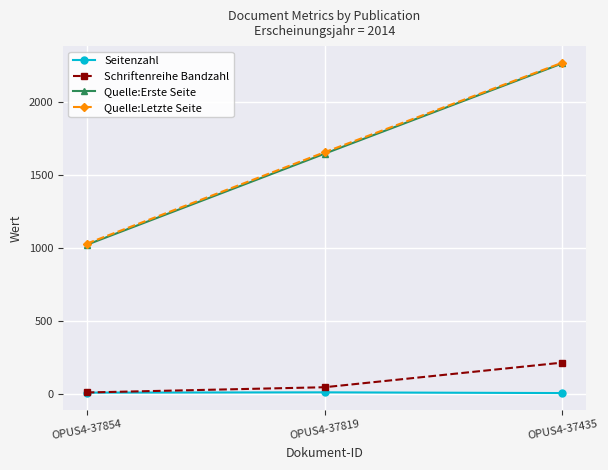

Is it true that Seitenzahl equals 11 at OPUS4-37819?

True